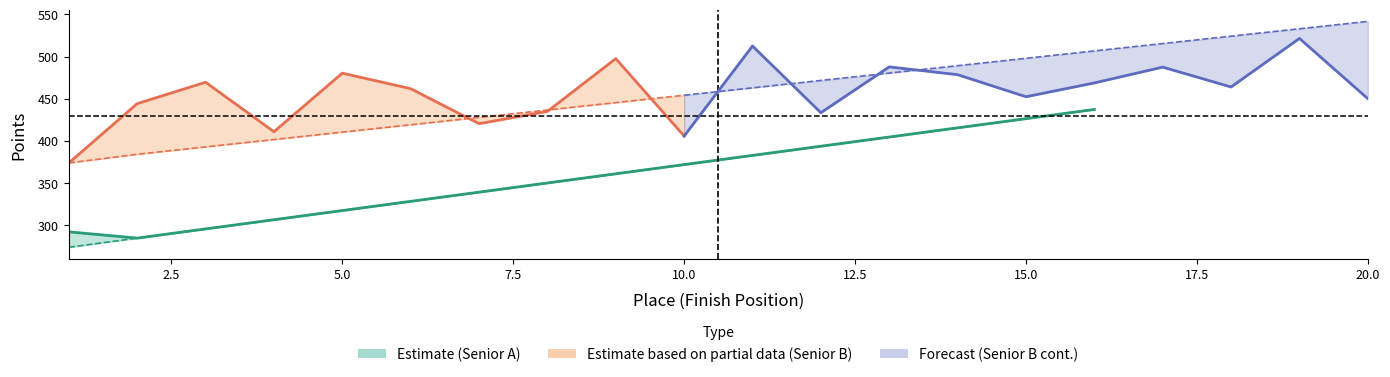

What is the difference between the second highest and minimum values?

141.7